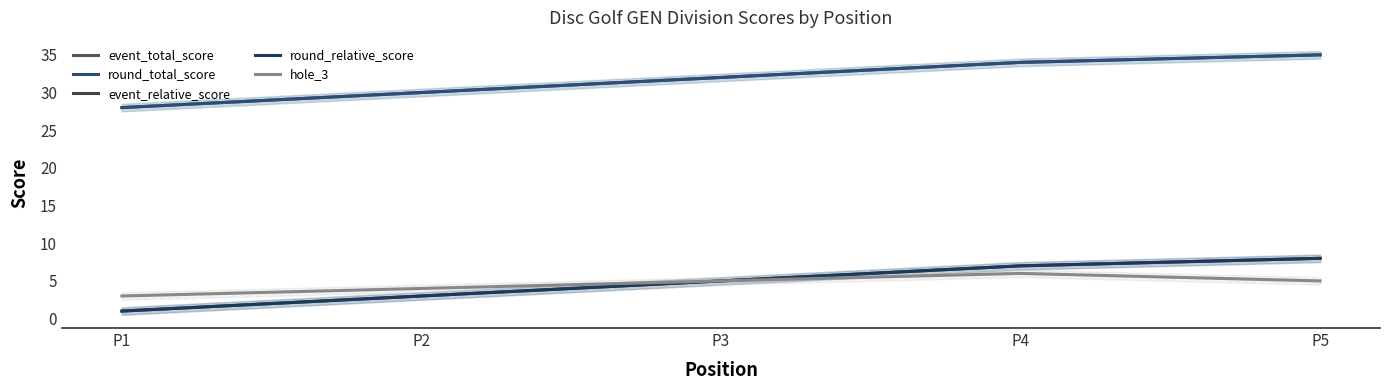

At P5, list the series in order from largest to smallest.

event_total_score, round_total_score, event_relative_score, round_relative_score, hole_3